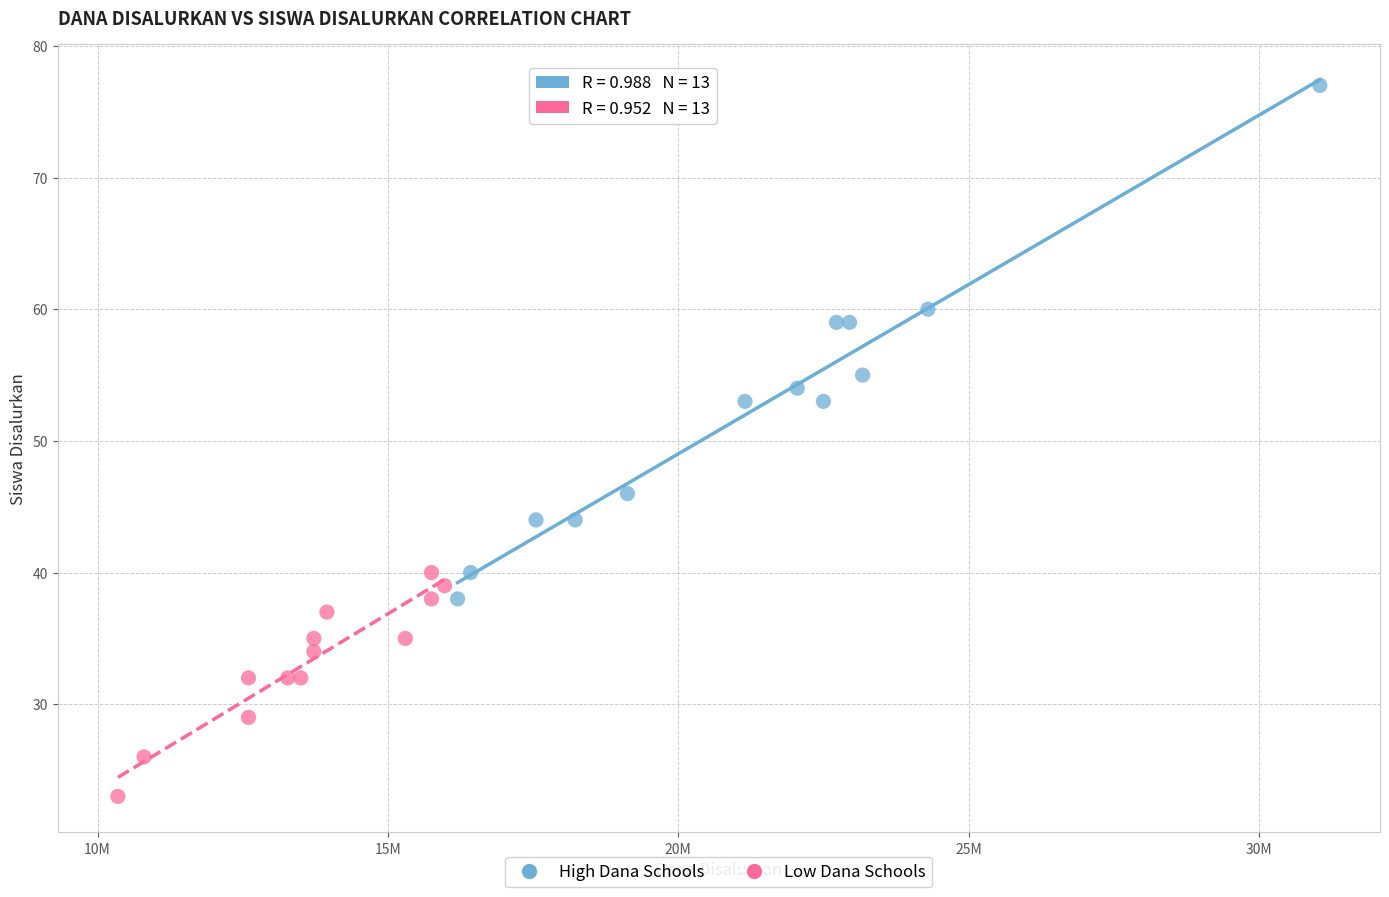

What are all the series names shown in the legend?

High Dana Schools, Low Dana Schools